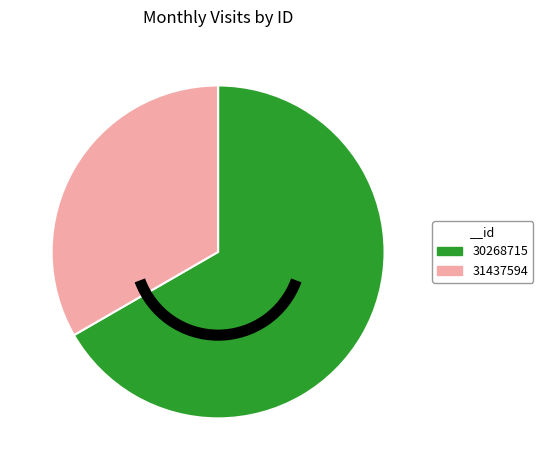

Rank the categories by value from lowest to highest.

31437594, 30268715